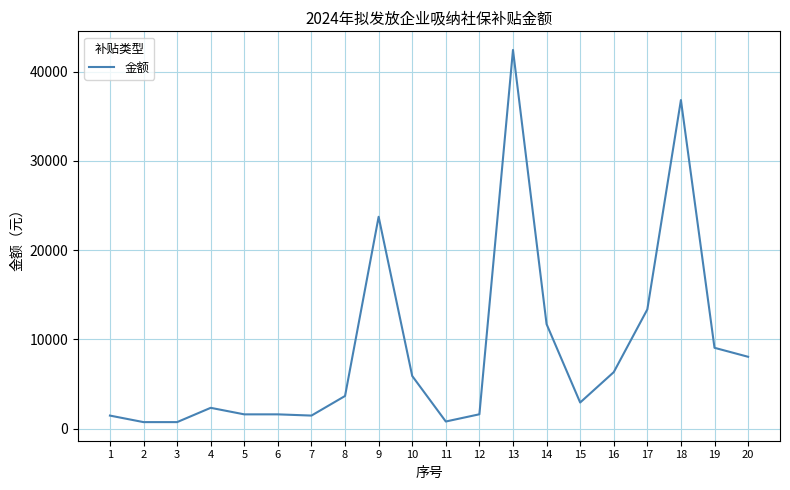

What is the ratio of the value at 8 to the value at 10?

0.6